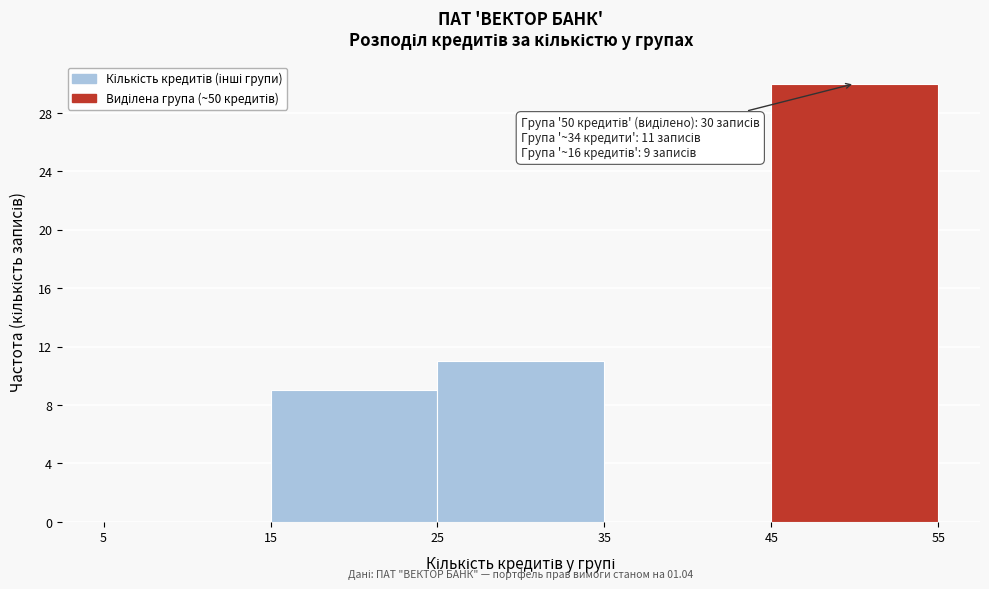

Over which range of the x-axis is the bar tallest?

45 to 55